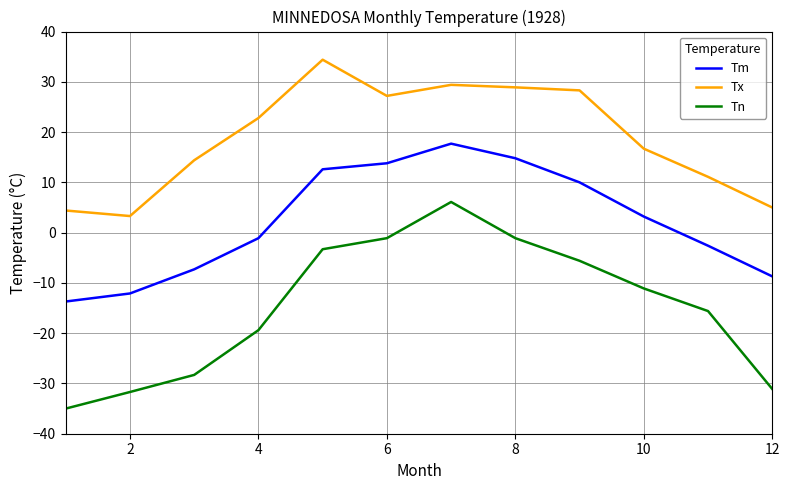

What is the minimum value shown in the chart?

-35.0